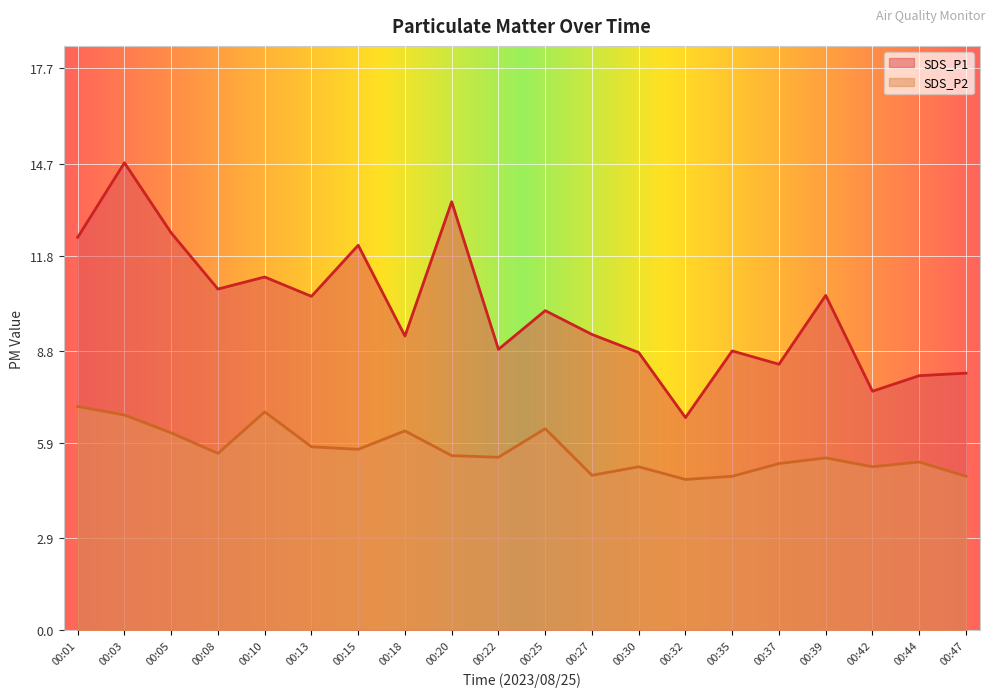

How many lines are shown in the chart?

2